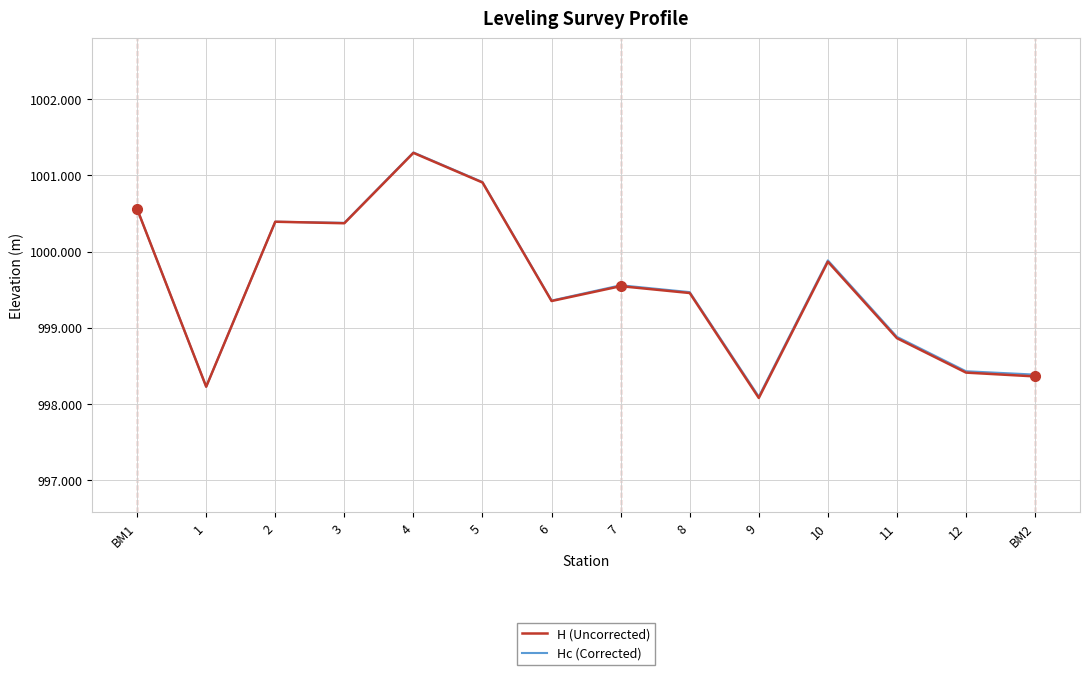

Reading left to right, list all the values displayed in this chart.

H (Uncorrected): 1000.6	998.2	1000.4	1000.4	1001.3	1000.9	999.4	999.5	999.5	998.1	999.9	998.9	998.4	998.4
Hc (Corrected): 1000.6	998.2	1000.4	1000.4	1001.3	1000.9	999.4	999.6	999.5	998.1	999.9	998.9	998.4	998.4